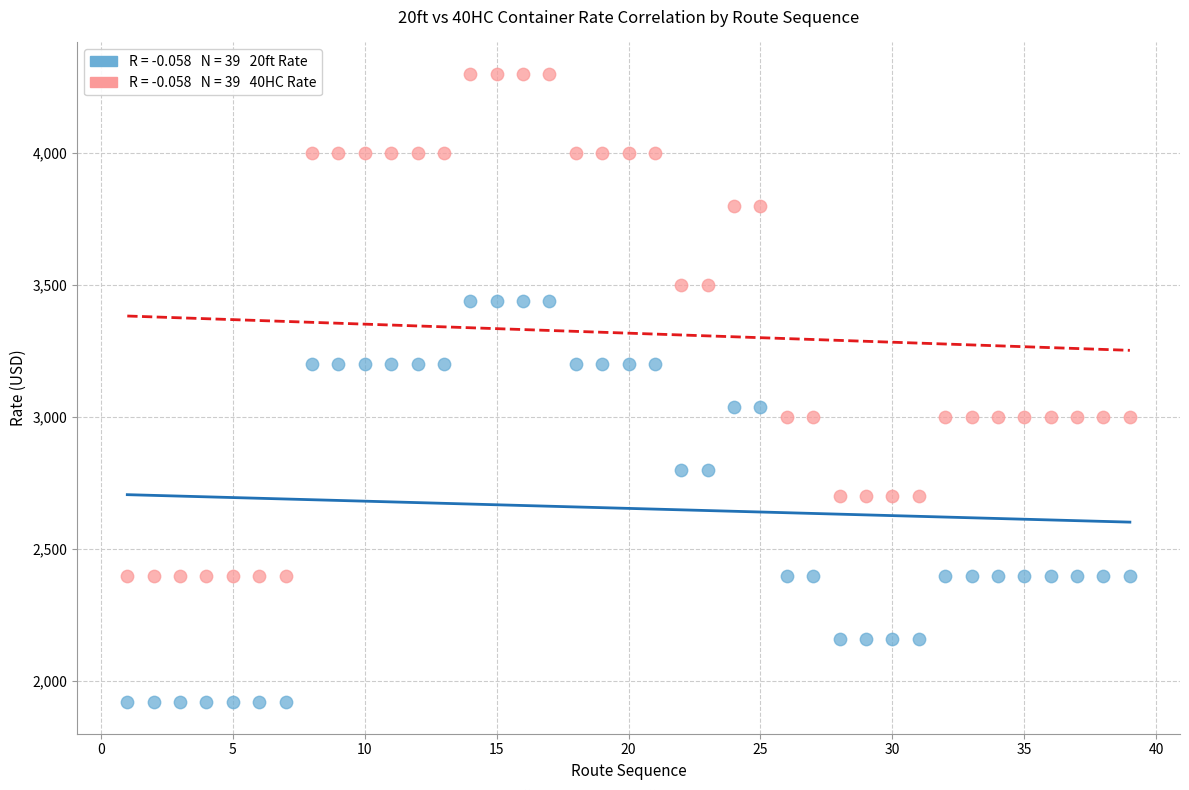

Across all data points, what is the range of X values (max minus min)?

38